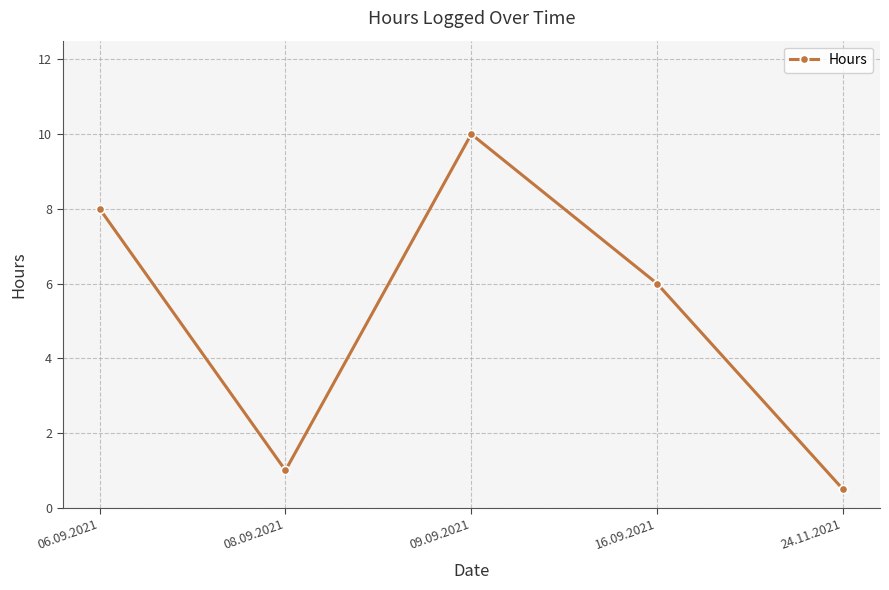

The chart shows a value of 10.1 at 16.09.2021. True or false?

False